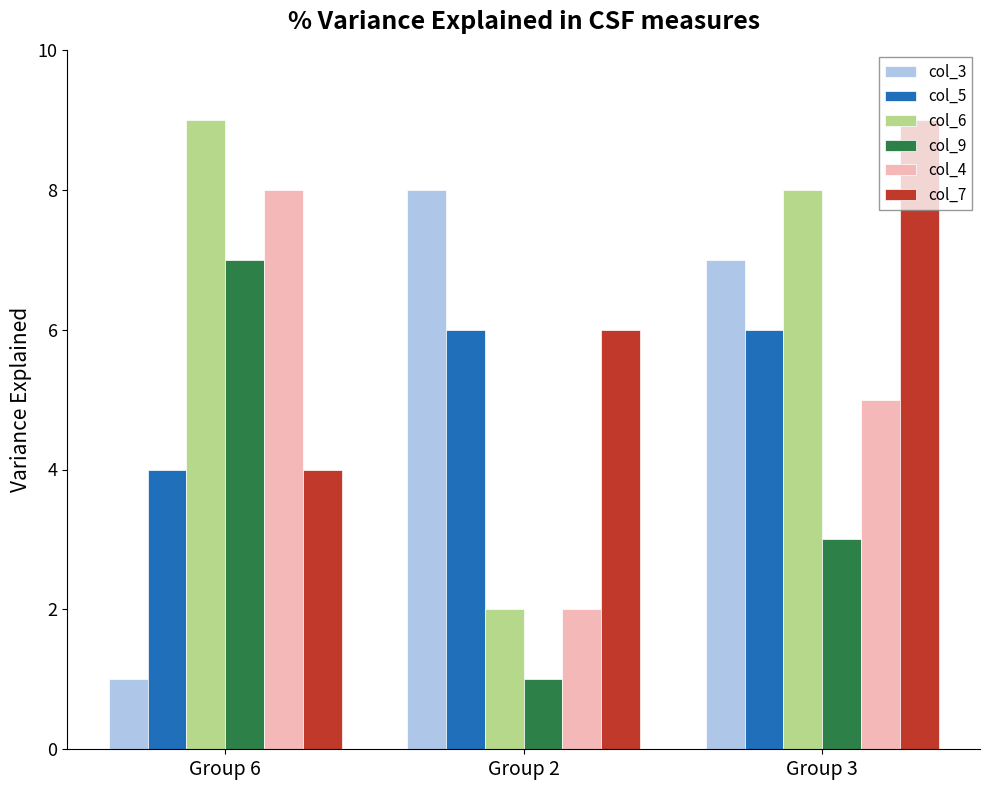

What is the average value of the col_7 series?

6